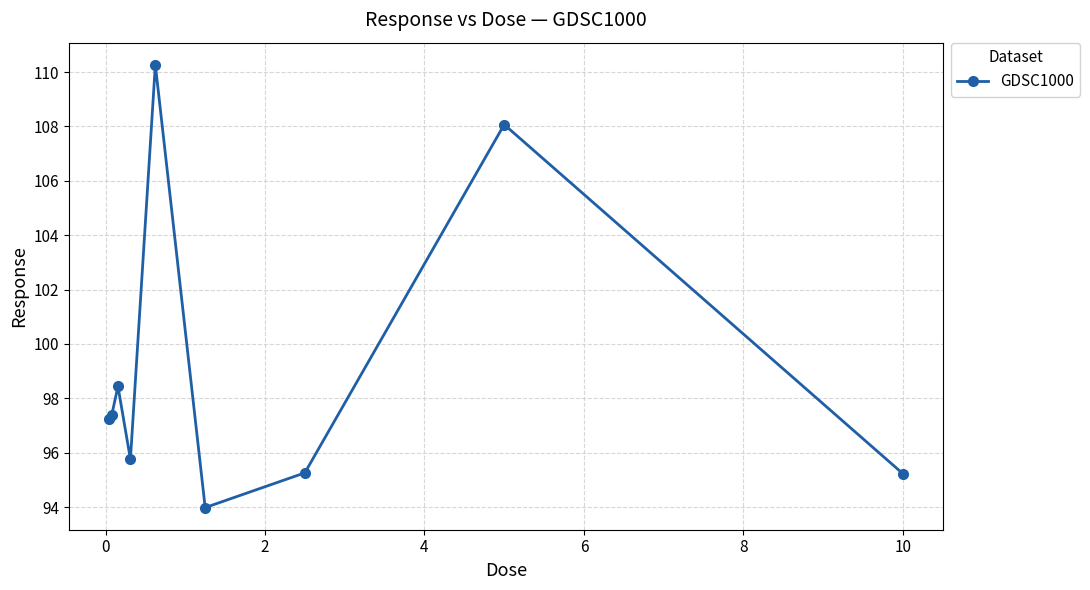

What is the average value?

99.1